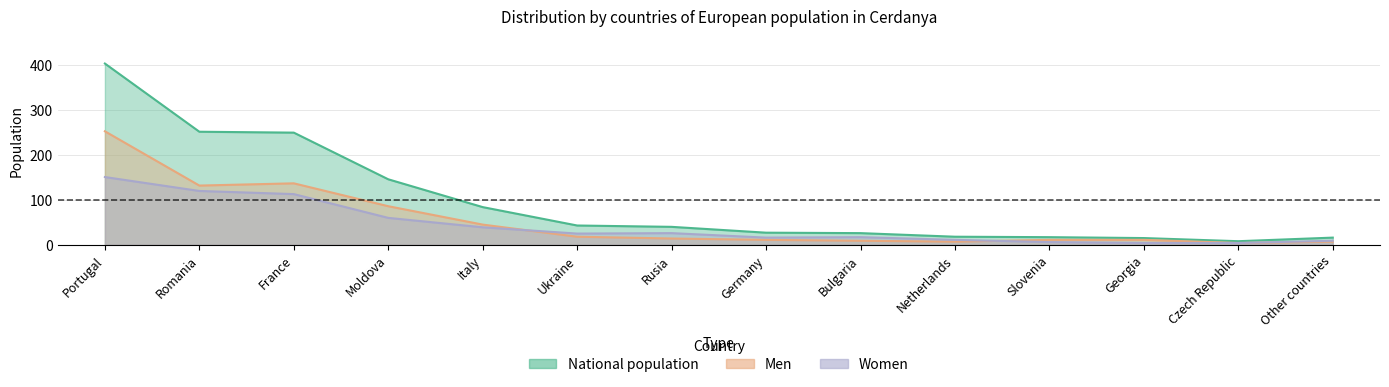

What is the difference between the maximum and minimum values in the Women series?

147